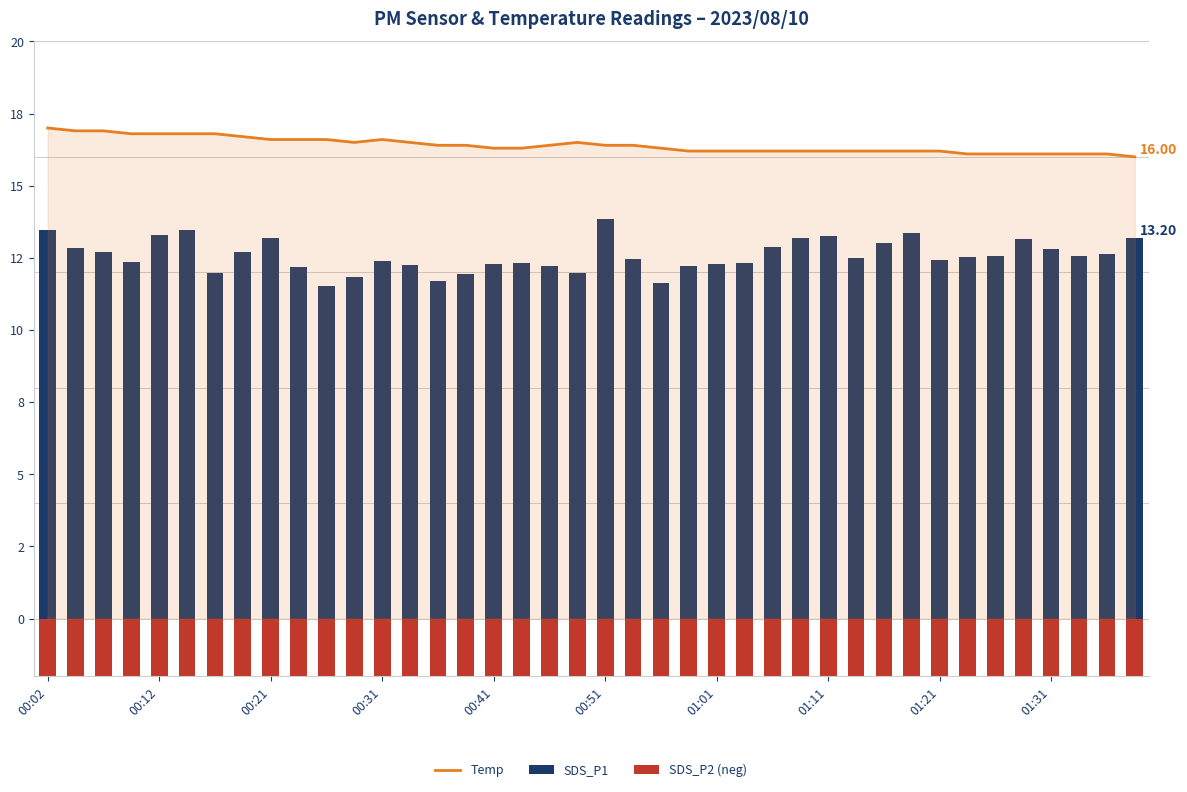

How many data points in SDS_P1 are less than 12?

7